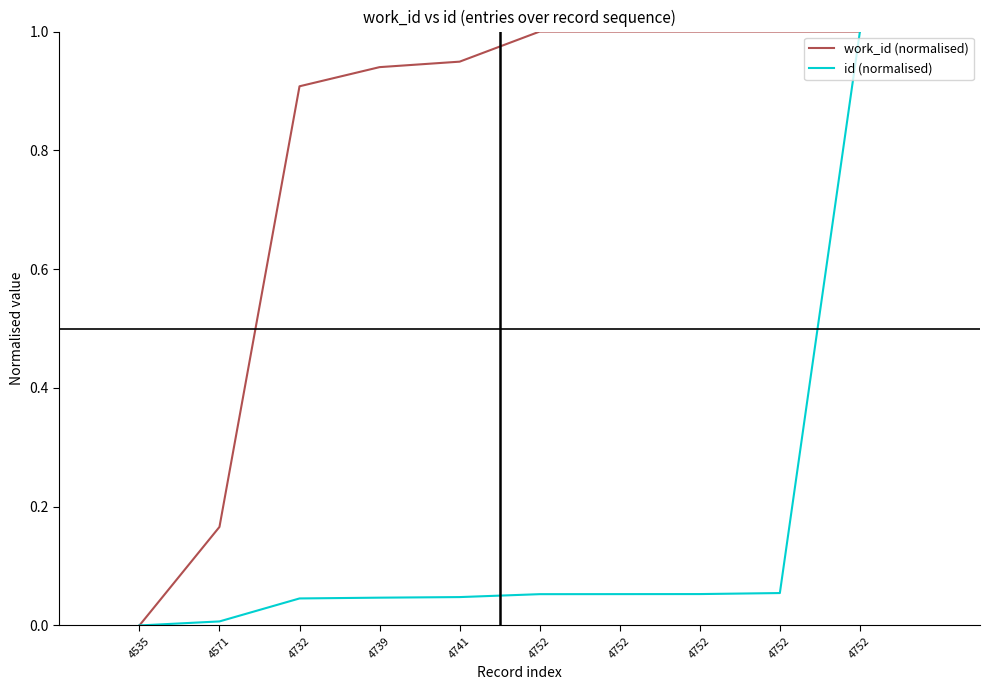

How many lines are shown in the chart?

2